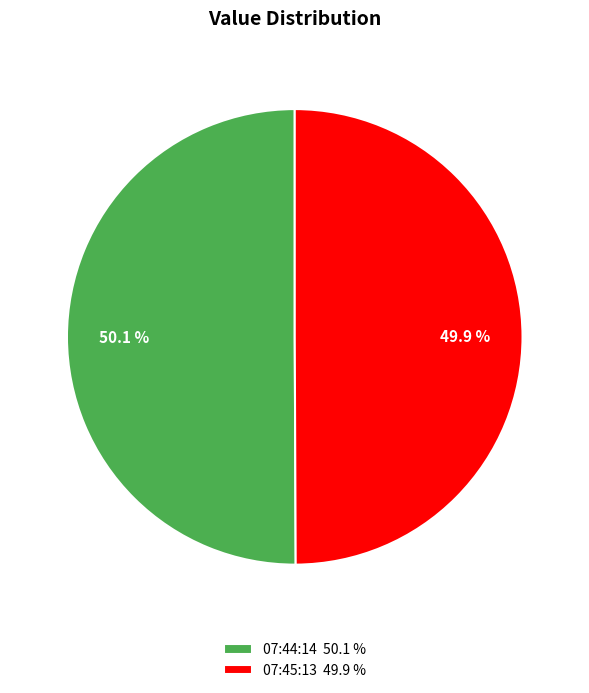

What is the ratio of the value at 07:45:13 49.9 % to the value at 07:44:14 50.1 %?

1.0